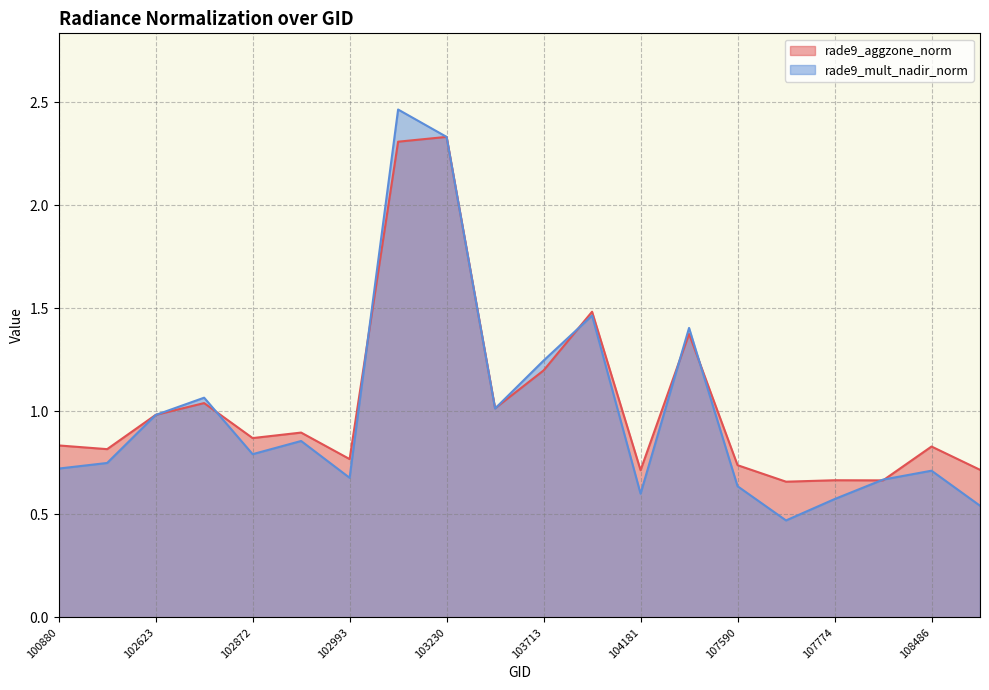

How many lines are shown in the chart?

2